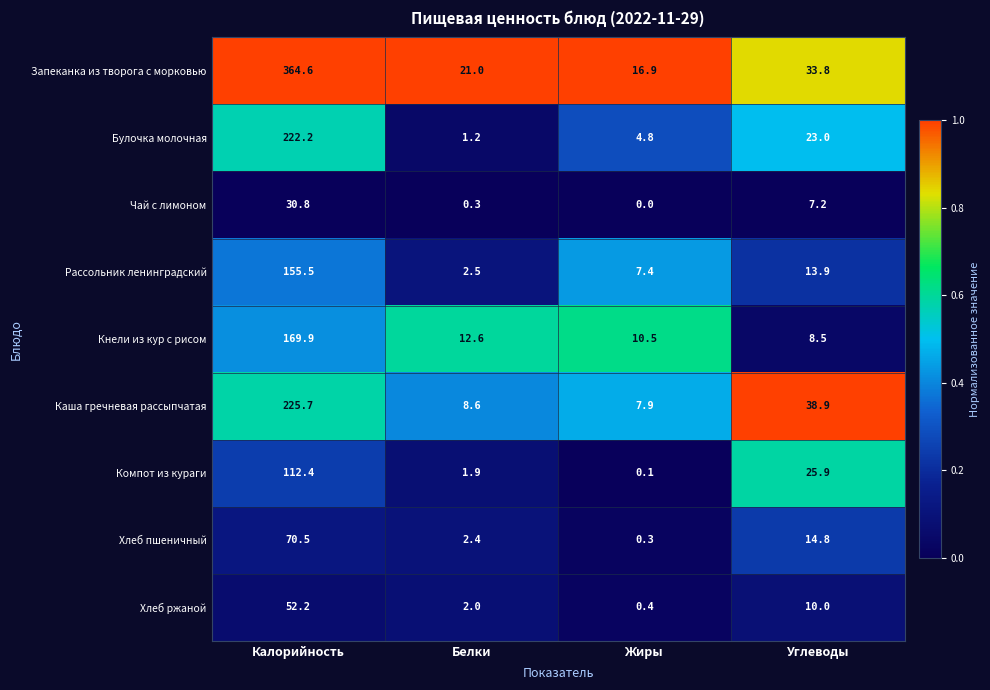

What is the average value of the Булочка молочная series?

62.8